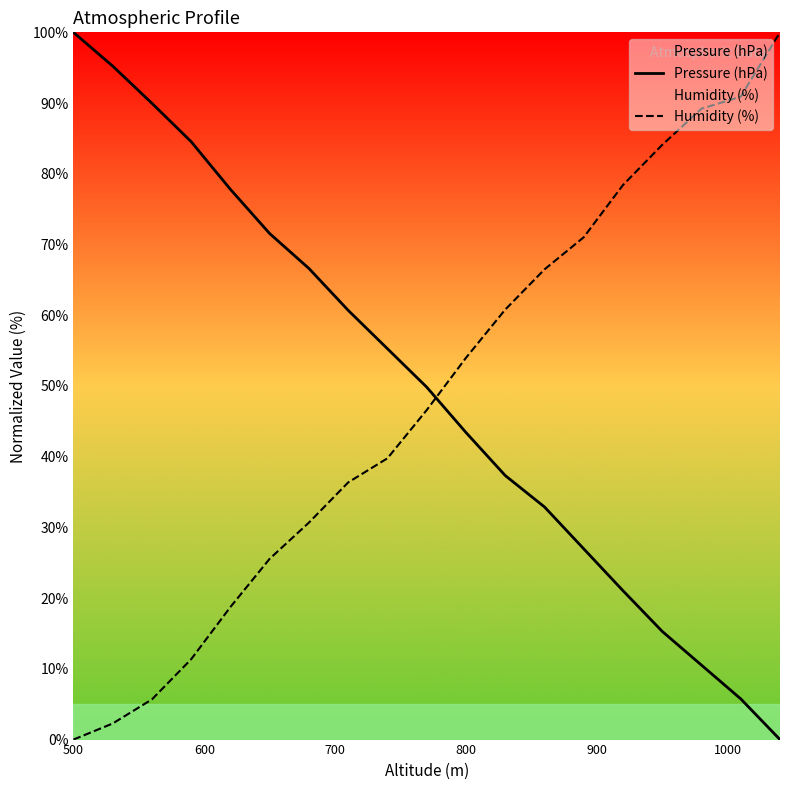

What is the difference between the highest and lowest values at 800?

10.6